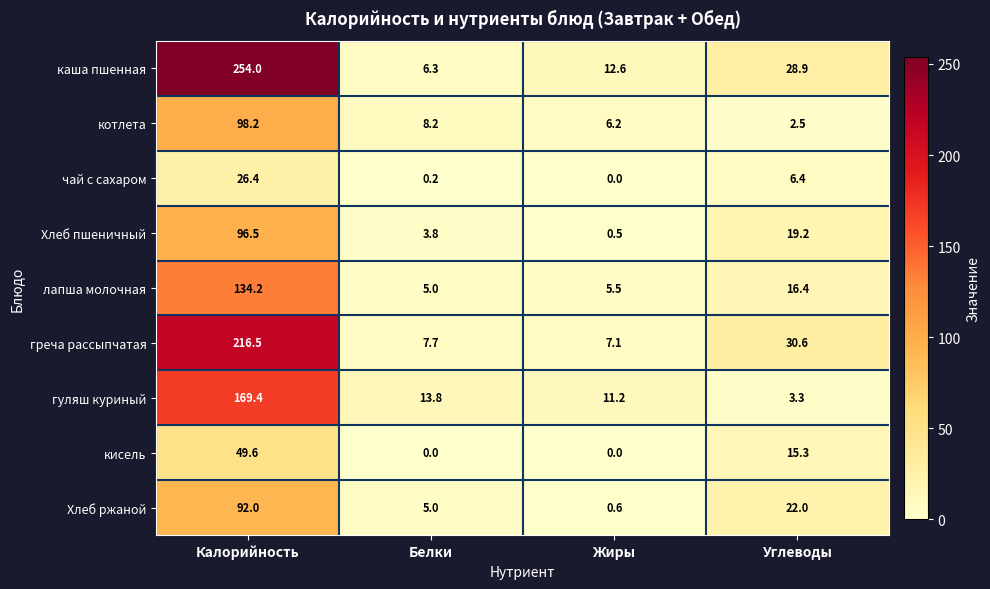

Rank the series at Калорийность from highest to lowest value.

каша пшенная, греча рассыпчатая, гуляш куриный, лапша молочная, котлета, Хлеб пшеничный, Хлеб ржаной, кисель, чай с сахаром